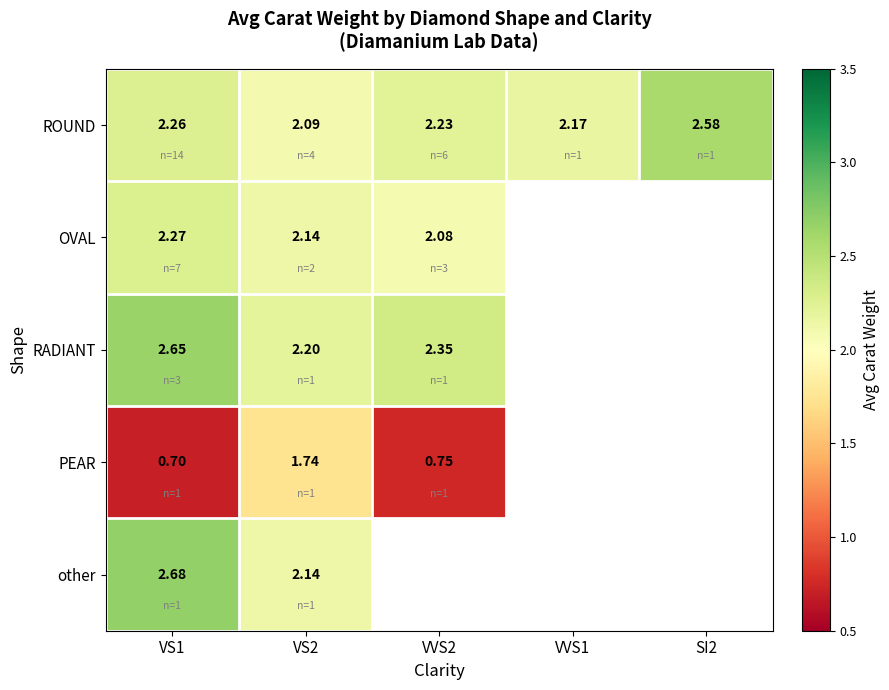

Is the value of RADIANT at VVS2 greater than the value of PEAR at VS1?

Yes